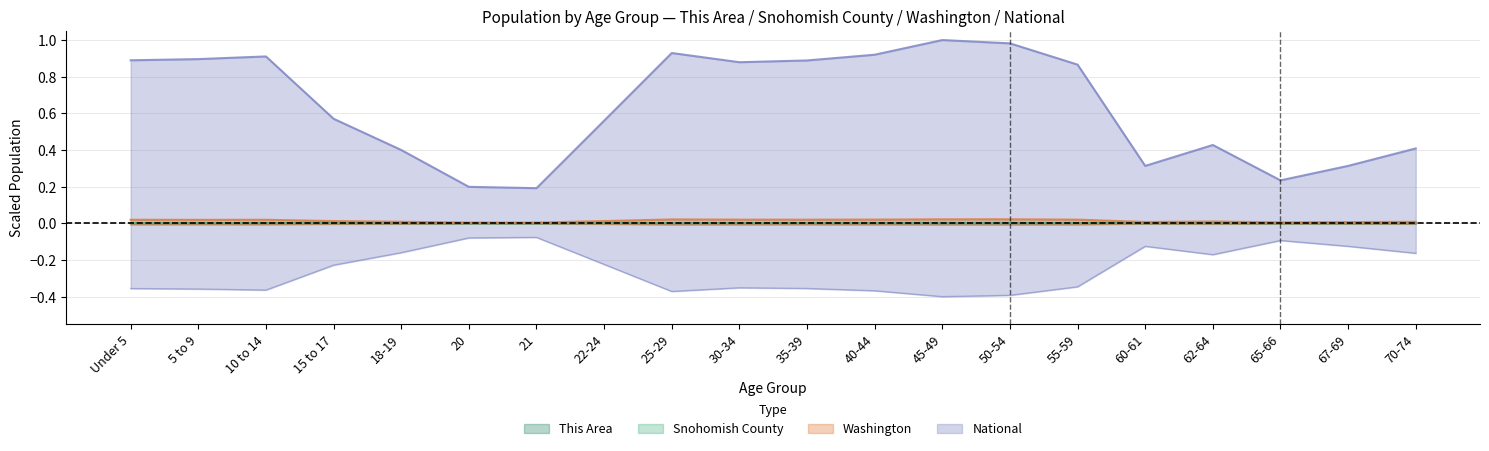

True or false: Snohomish County has a value of 0.0 at 40-44.

True